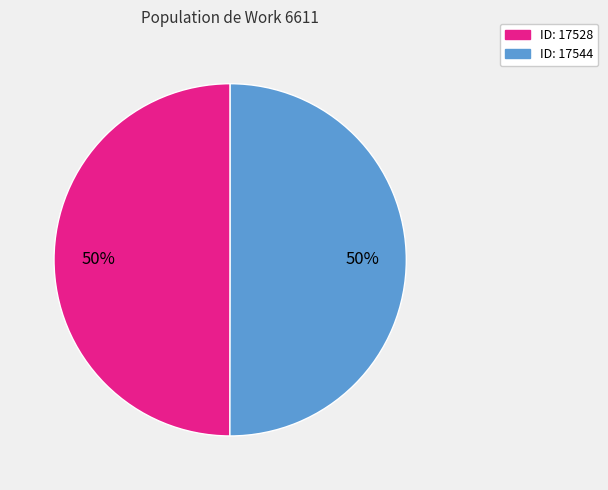

What is the ratio of the value at ID: 17528 to the value at ID: 17544?

1.0